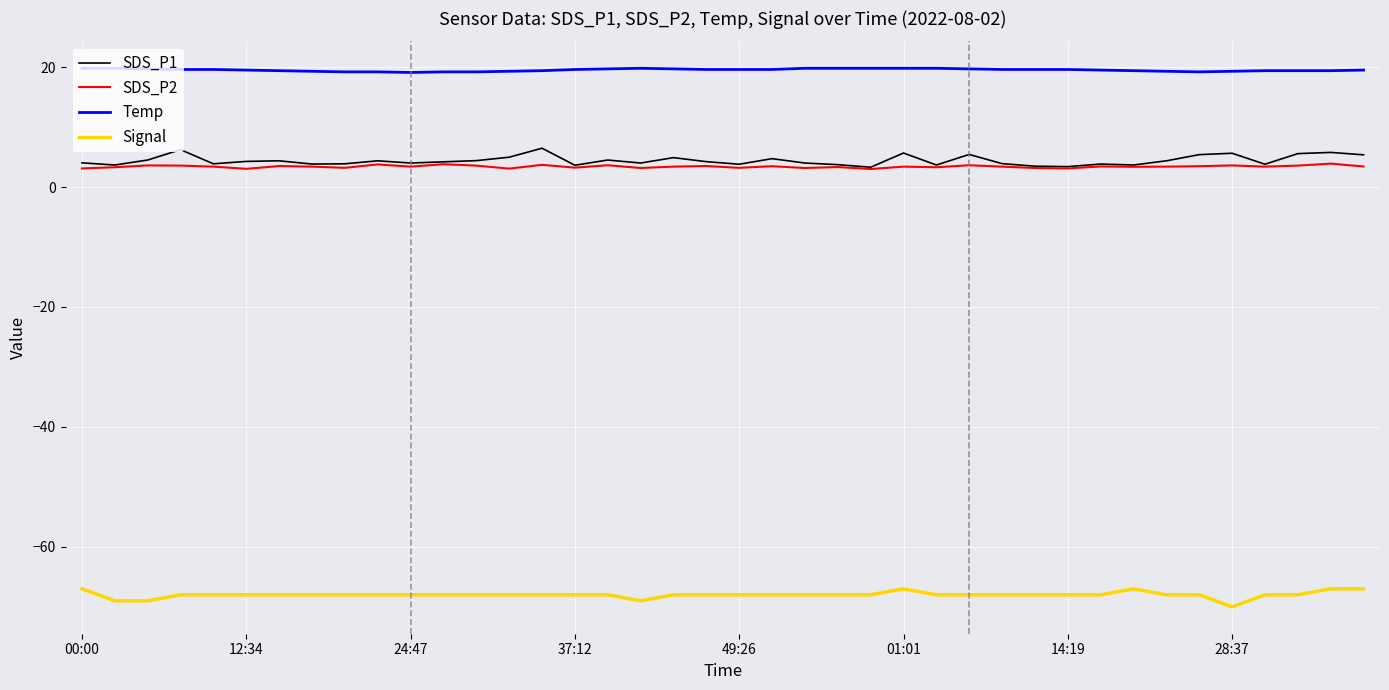

Which series has the largest total across all categories?

Temp